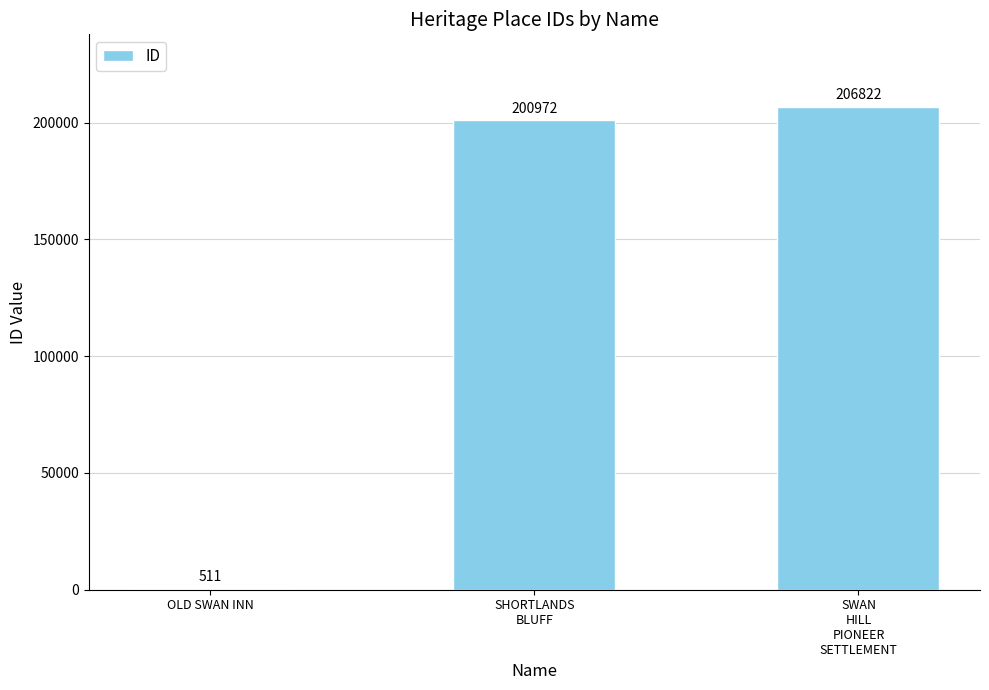

Where is the data nearest to the value 103666?

SHORTLANDS
BLUFF